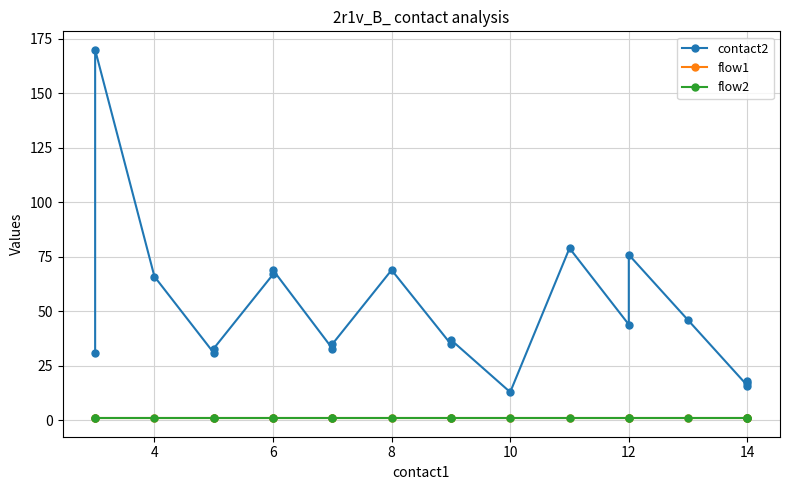

At how many categories does at least one series exceed 44?

8